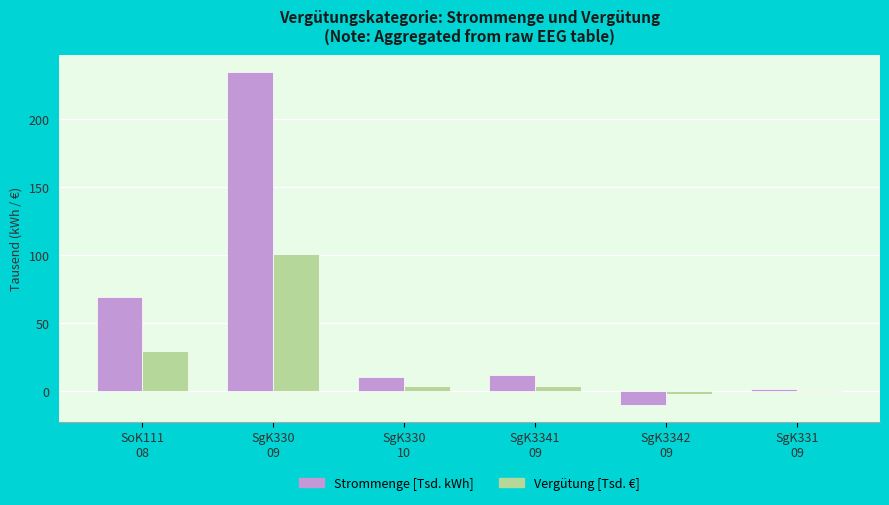

What is the maximum value for Vergütung [Tsd. €]?

101.1